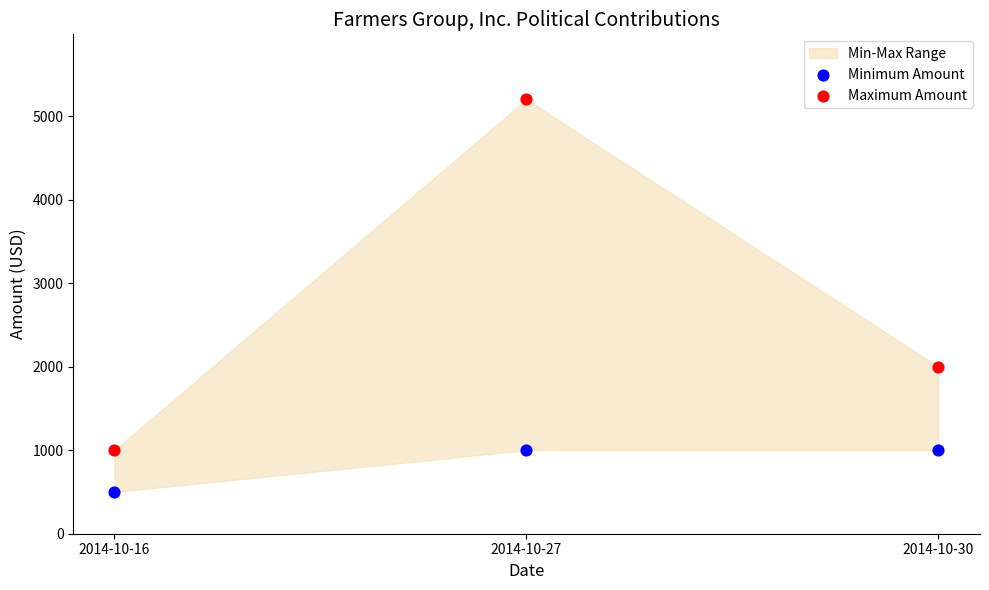

In the Maximum Amount series, what Y value is closest to 3100?

2000